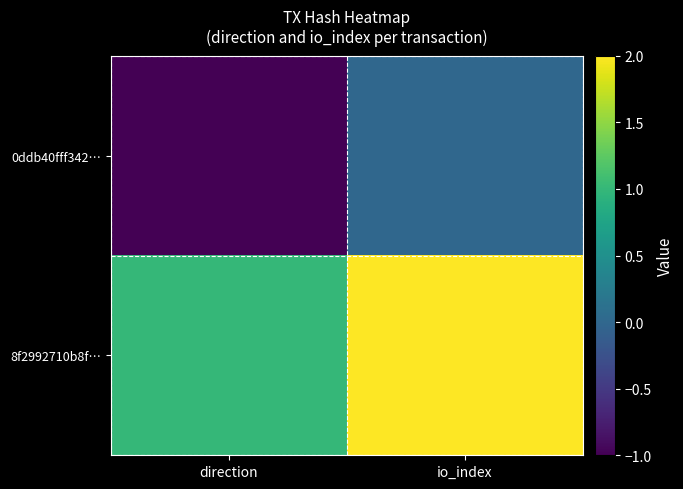

List the series in order of their overall mean, highest first.

8f2992710b8f…, 0ddb40fff342…